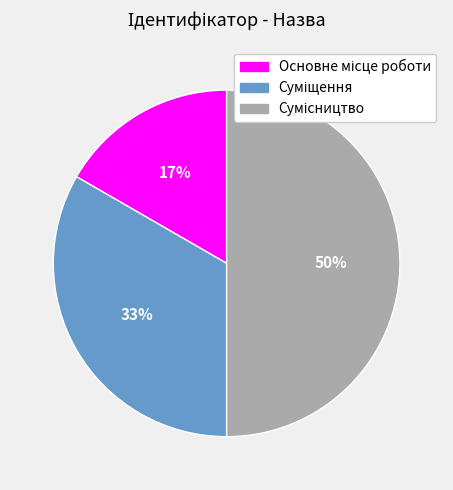

To the nearest percent, what is the difference between the largest and smallest slice percentages?

33%